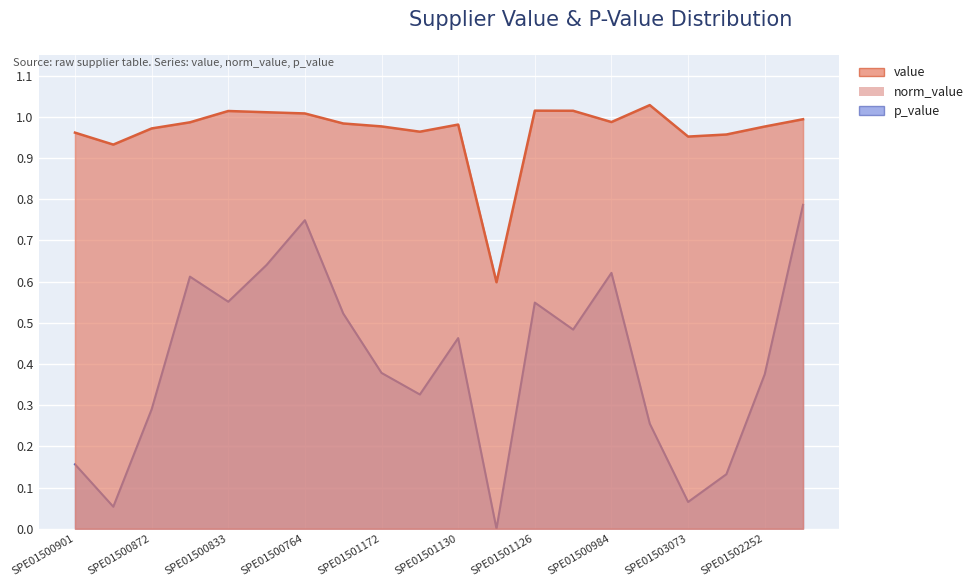

Between SPE01502252 and SPE01502237, which series saw the biggest shift?

p_value